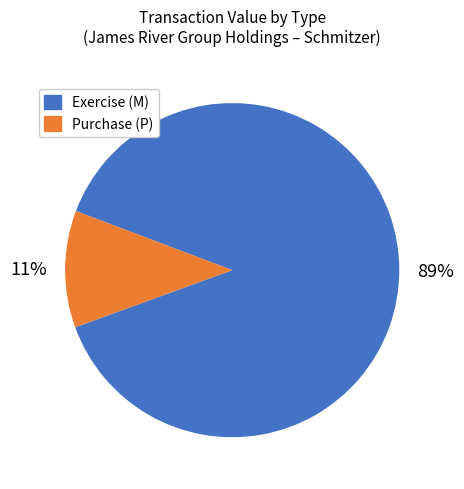

To the nearest percent, what is the average slice percentage?

50%